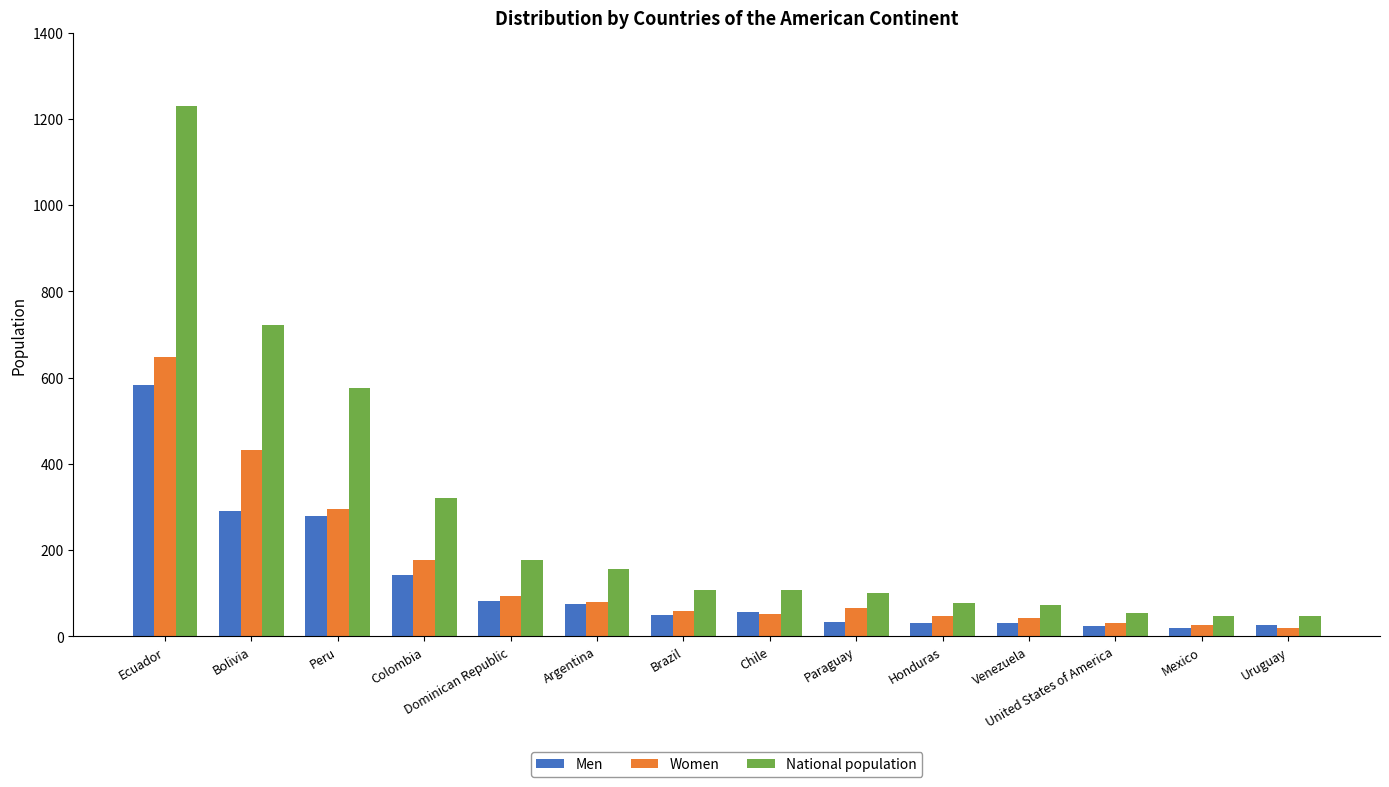

Which series changed the most between Ecuador and Chile?

National population